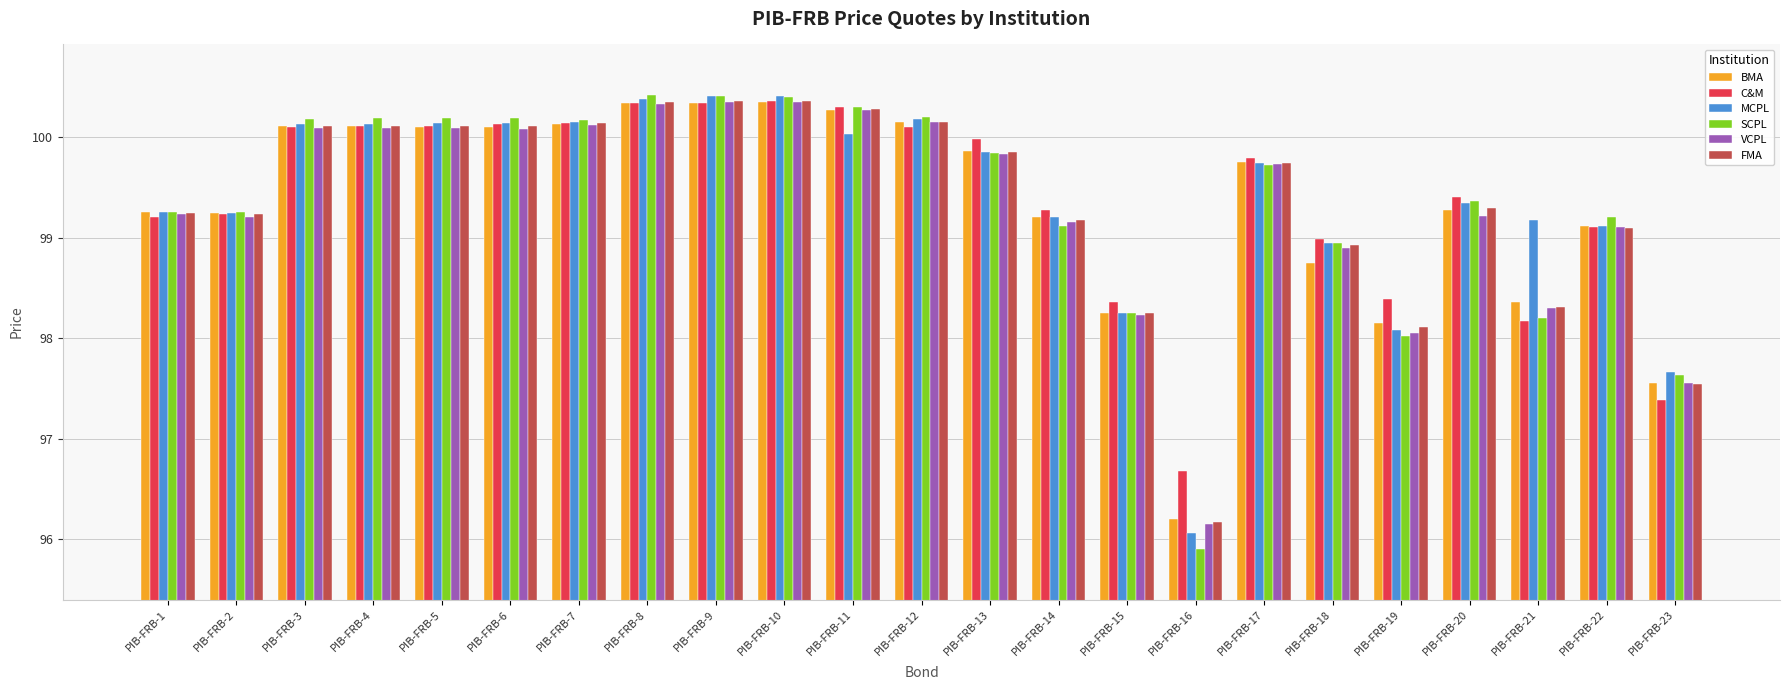

Which series changed the most between PIB-FRB-16 and PIB-FRB-22?

SCPL